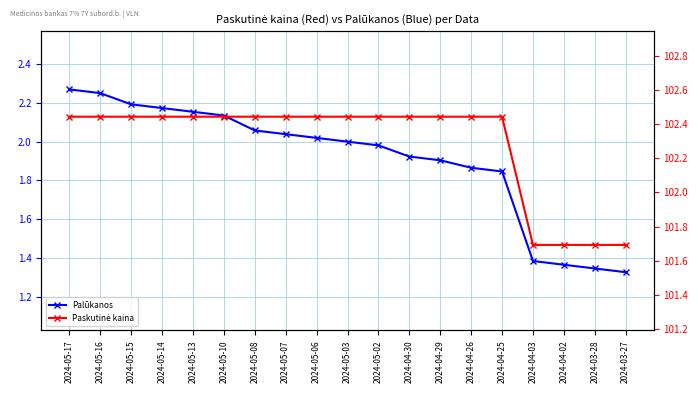

Which series has the largest total across all categories?

Paskutinė kaina